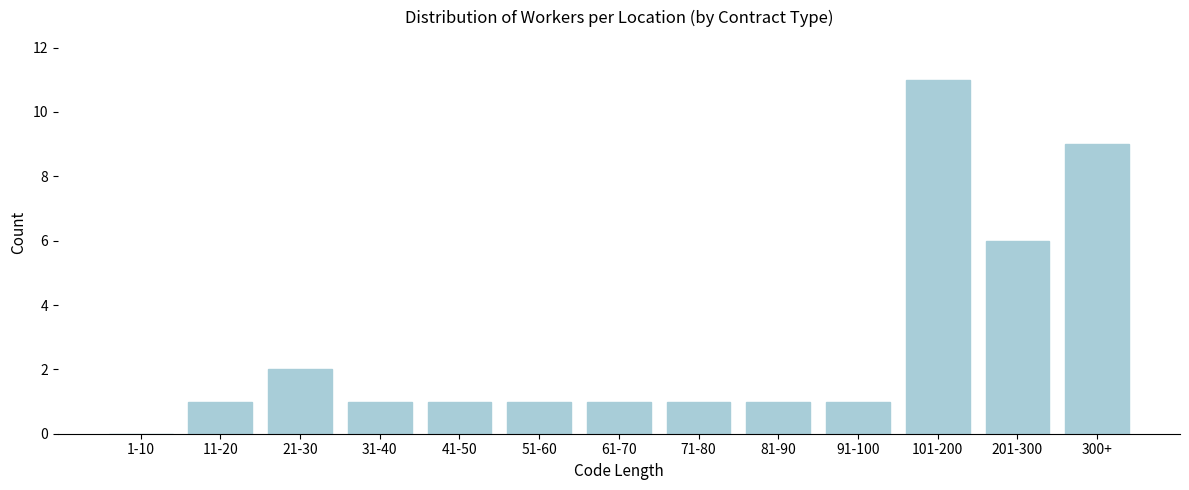

Reading left to right, list all the values displayed in this chart.

1-10=0	11-20=1	21-30=2	31-40=1	41-50=1	51-60=1	61-70=1	71-80=1	81-90=1	91-100=1	101-200=11	201-300=6	300+=9